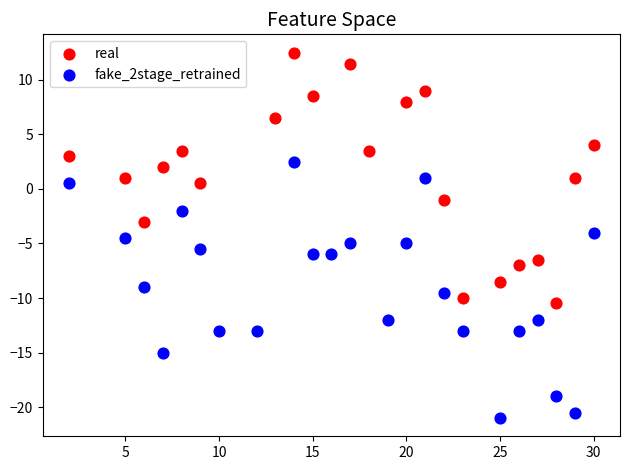

Which series contains the highest Y value?

real